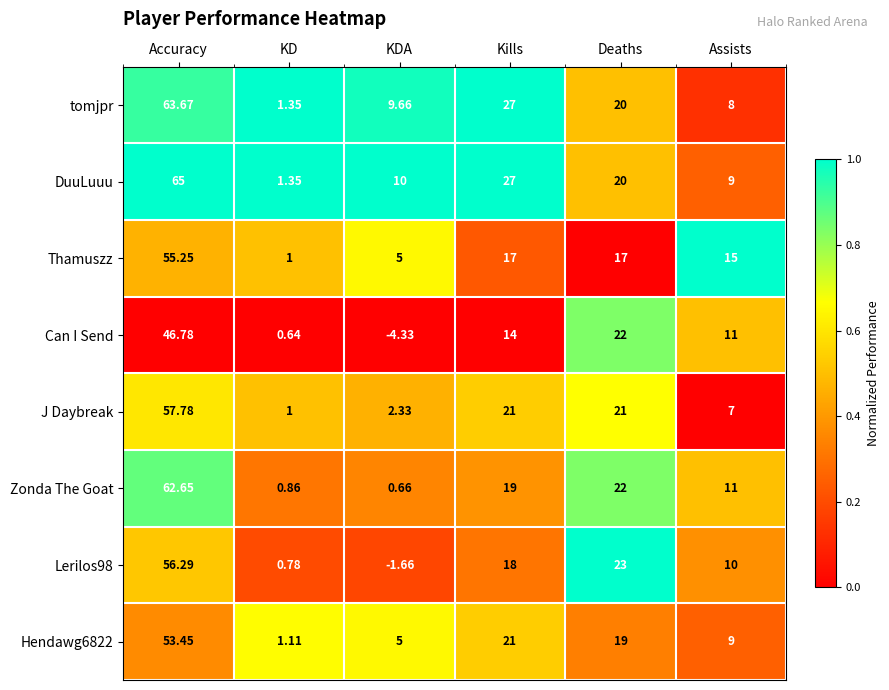

How many data points does each series have?

6